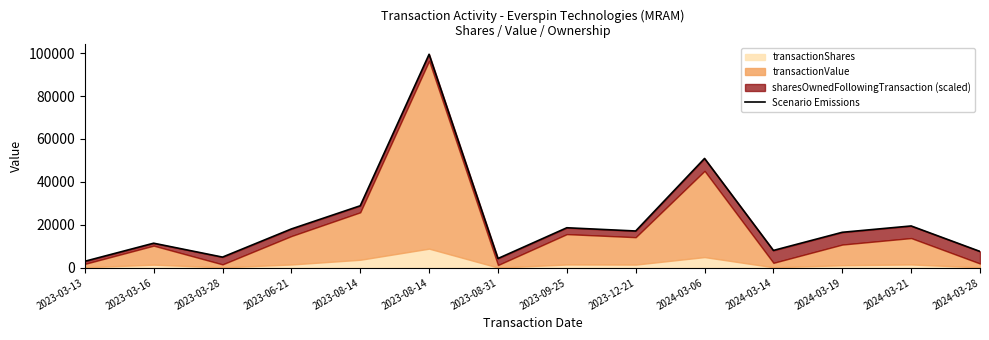

What is the sum of the values at 2023-09-25 and 2023-08-14?

47551